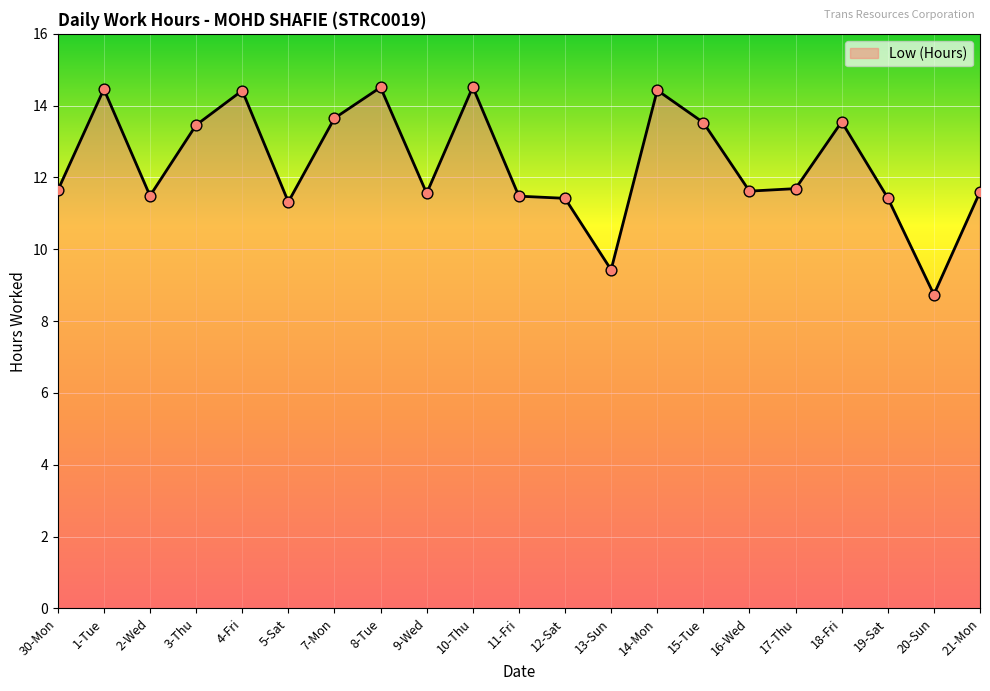

Between 5-Sat and 11-Fri, which is larger?

11-Fri